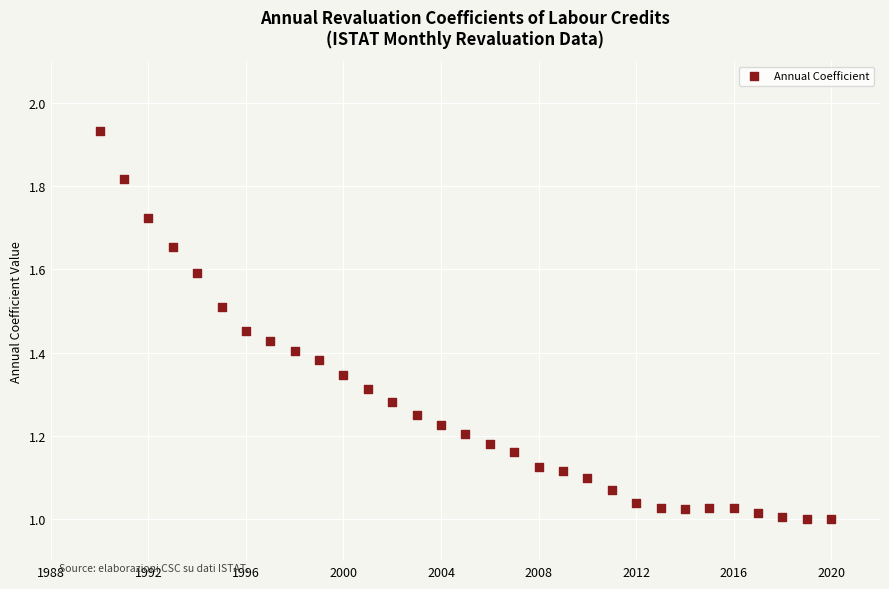

What is the range of Y values (max minus min)?

0.9